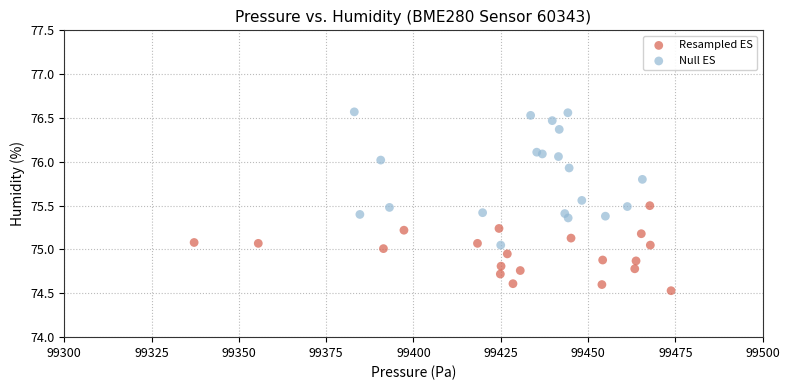

Which series contains the highest Y value?

Null ES